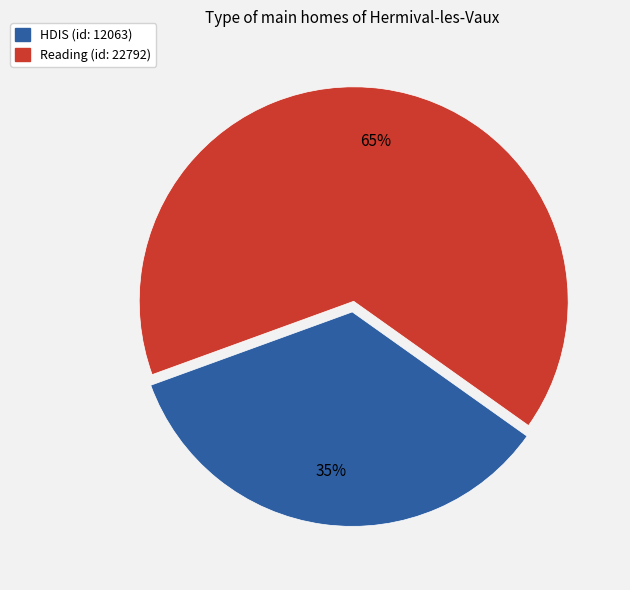

To the nearest percent, what percentage of the pie is Reading (id: 22792)?

65%